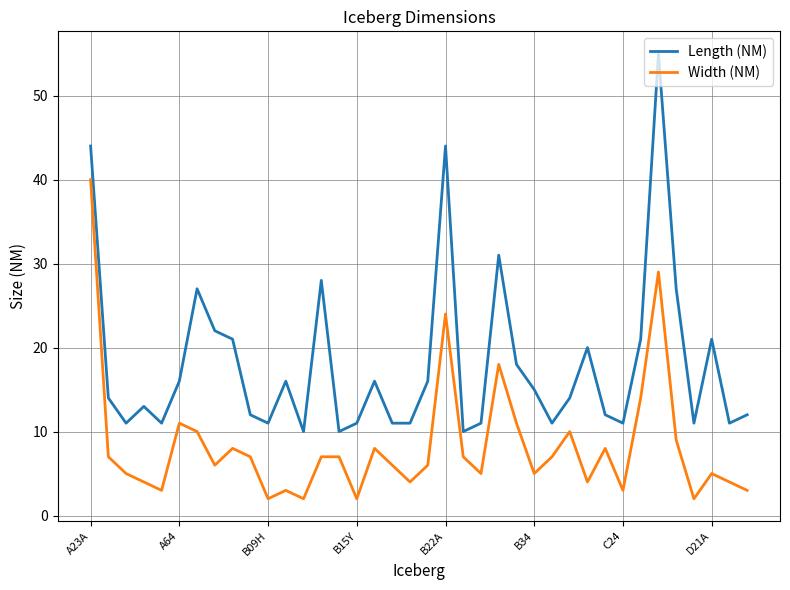

What is the minimum value shown in the chart?

2